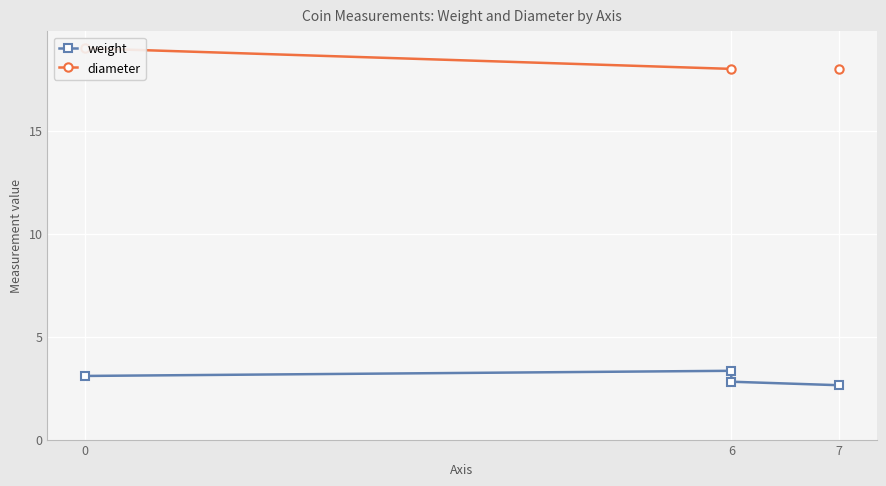

What position from the left is 6?

2